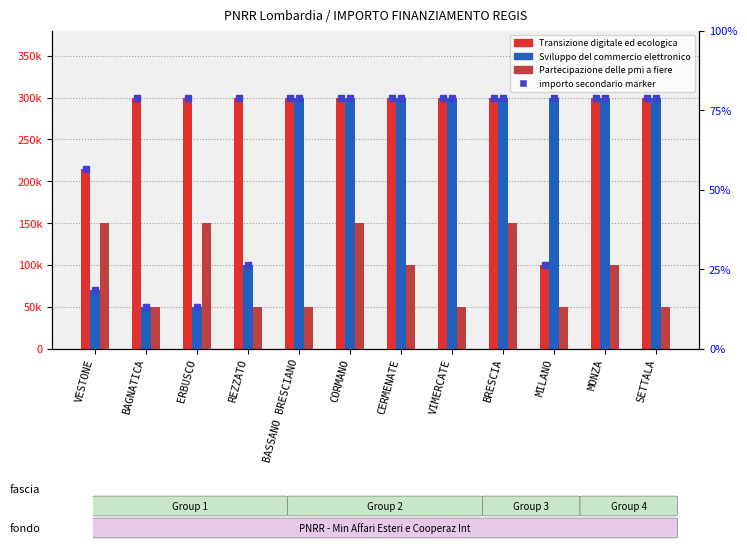

What is the difference between the highest and lowest values at ERBUSCO?

250000